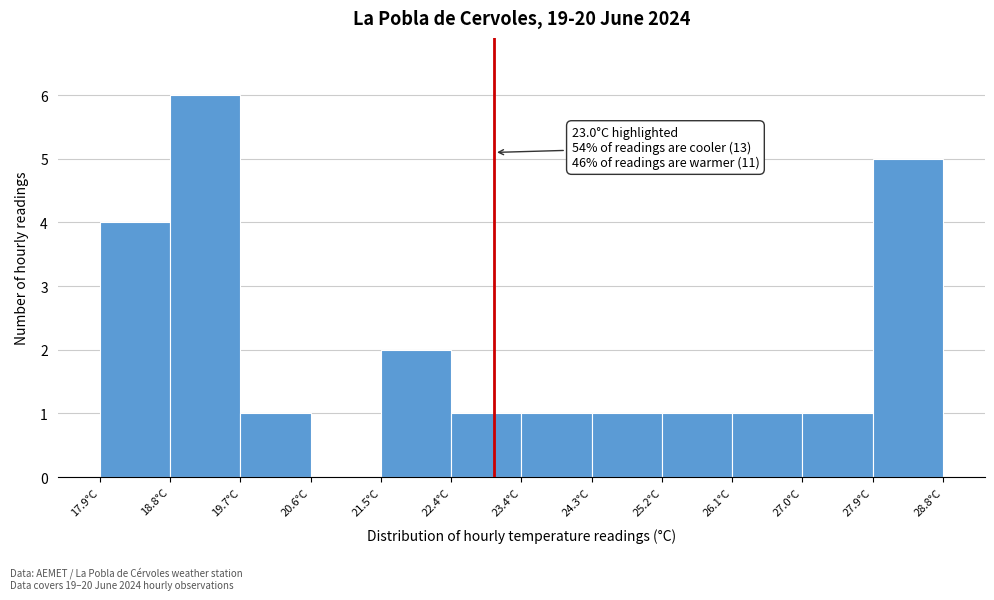

Over which range of the x-axis is the bar tallest?

18.8 to 19.7